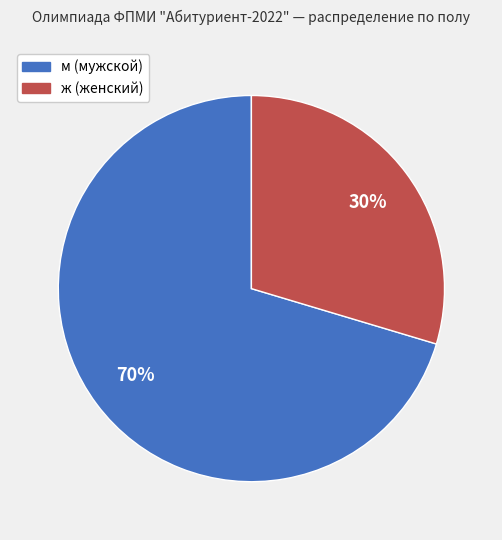

Is there any slice that represents more than half of the pie?

Yes